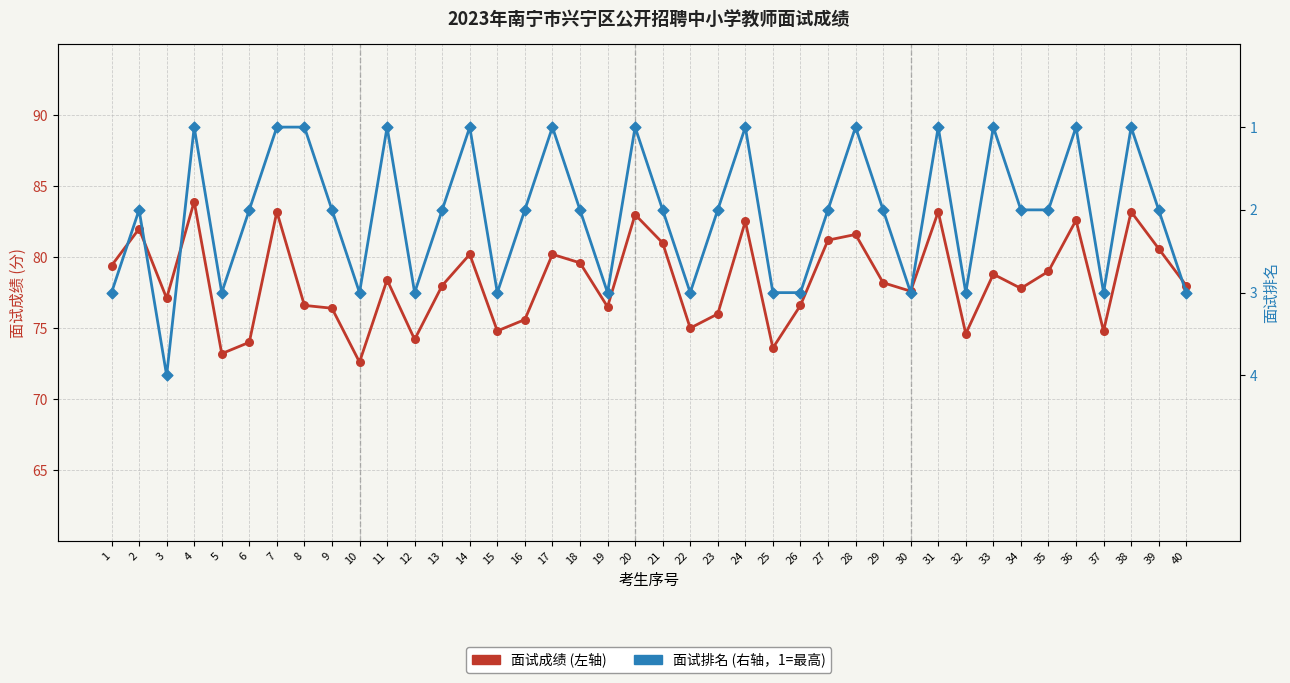

What are all the series names shown in the legend?

面试成绩, 面试排名